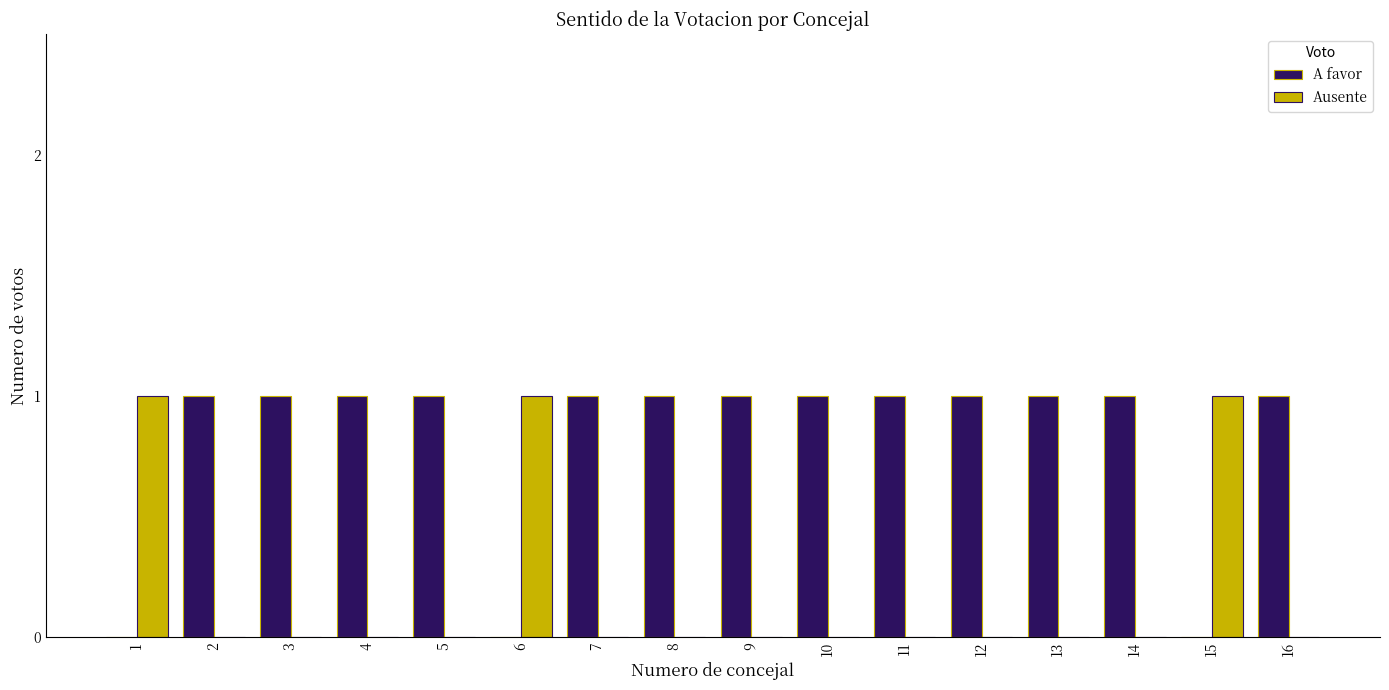

Is the value of A favor at 4 greater than the value of Ausente at 12?

Yes